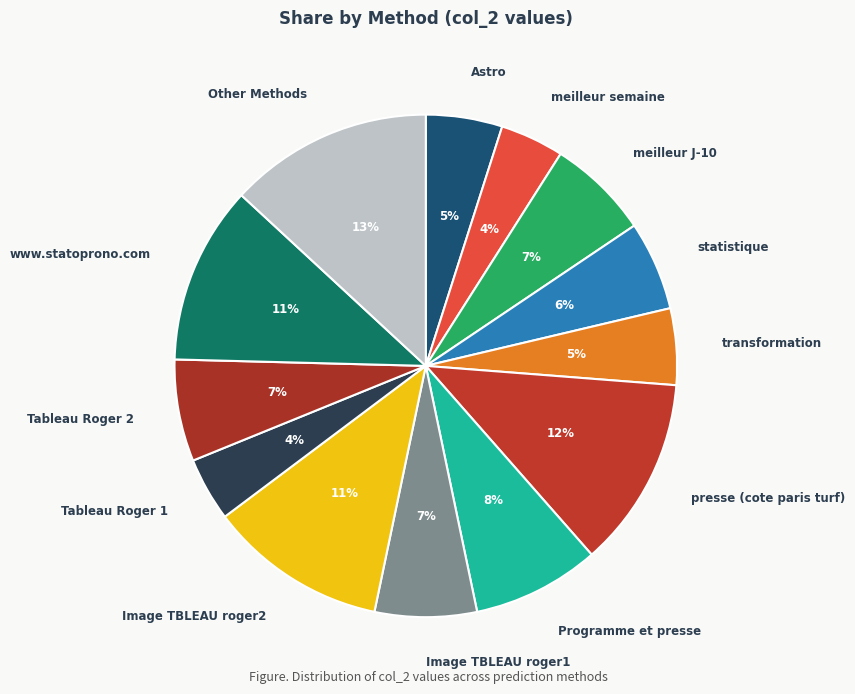

The Image TBLEAU roger2 slice represents 11% of the pie. True or false?

True